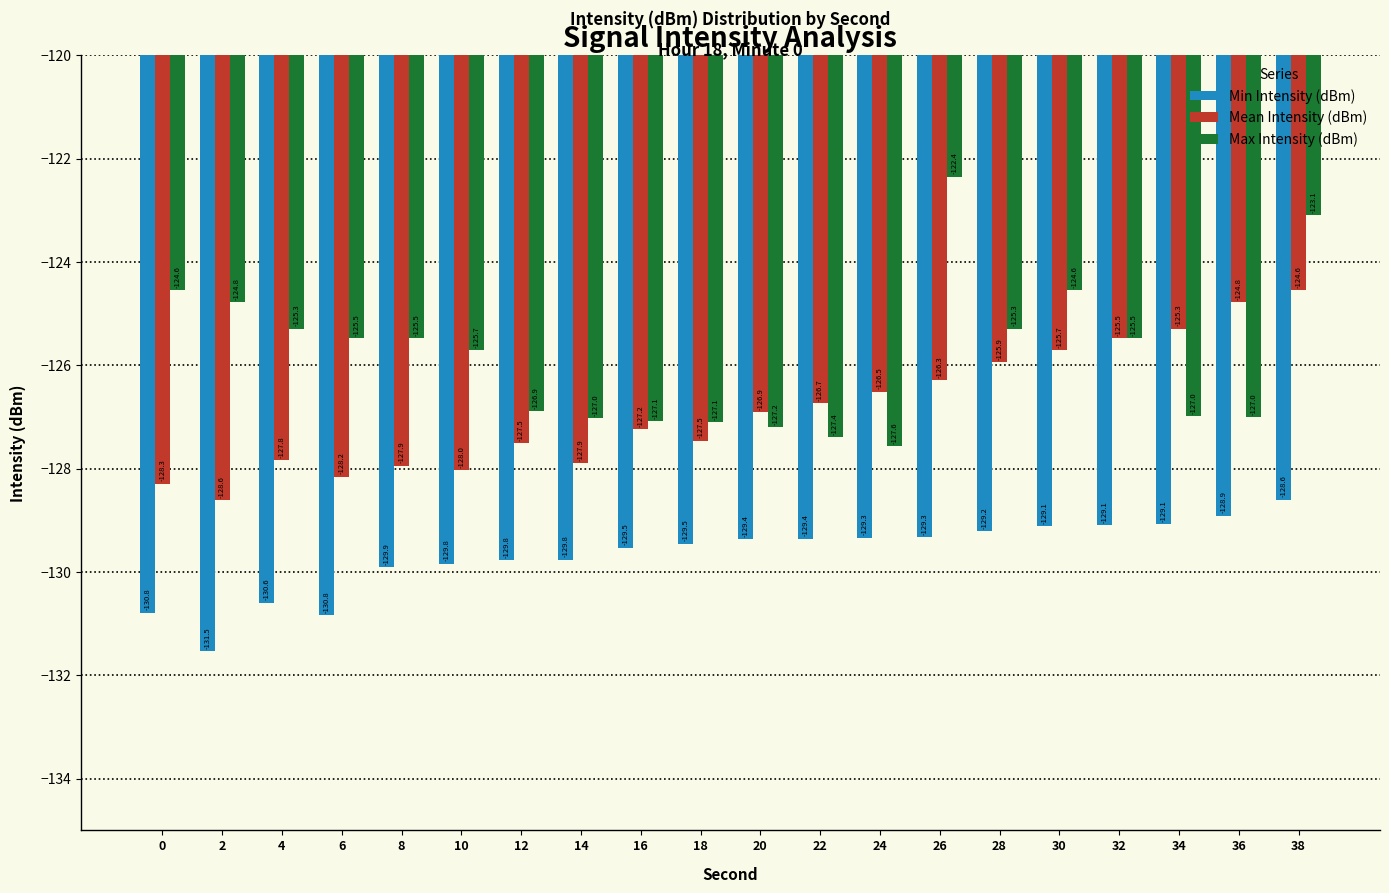

Is the value of Mean Intensity (dBm) at 10 greater than the value of Min Intensity (dBm) at 24?

Yes